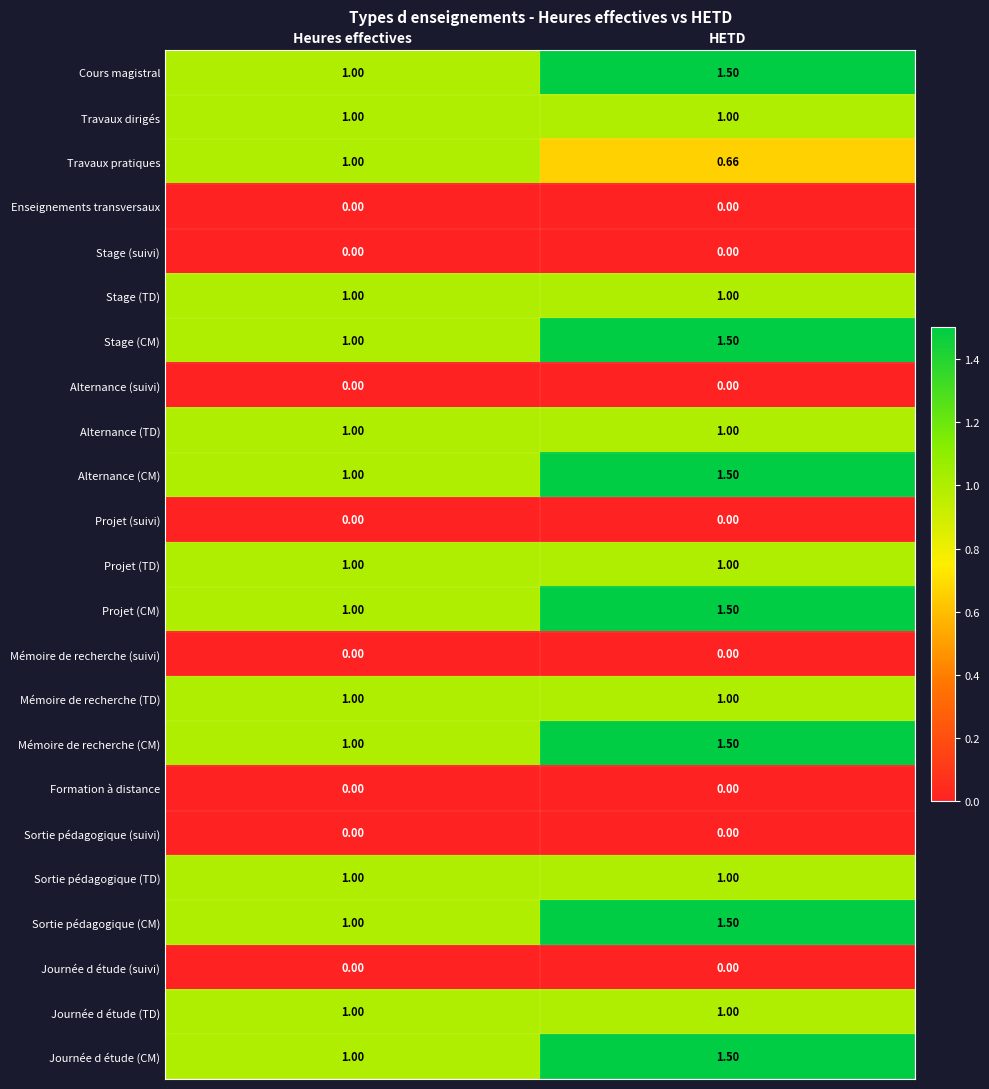

At which category is the sum across all series the highest?

HETD